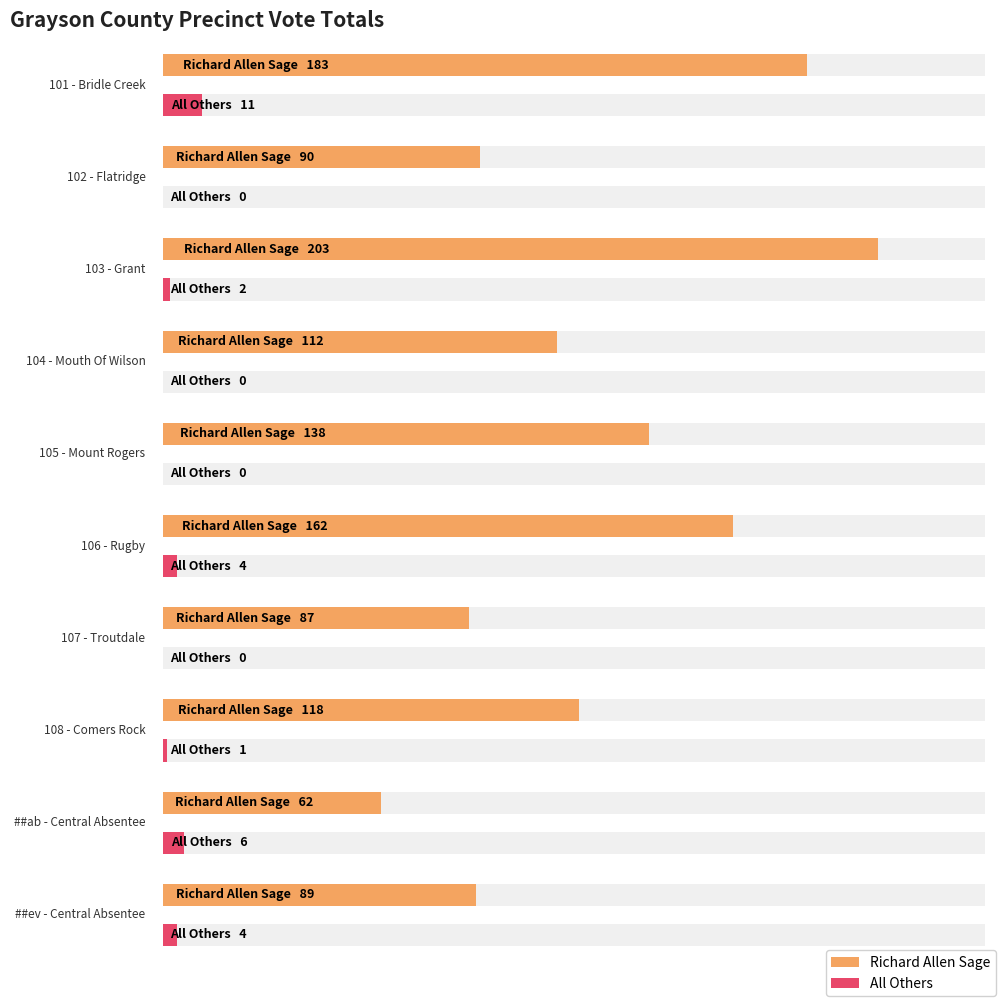

Rank the series at ##ab - Central Absentee from lowest to highest value.

All Others, Richard Allen Sage